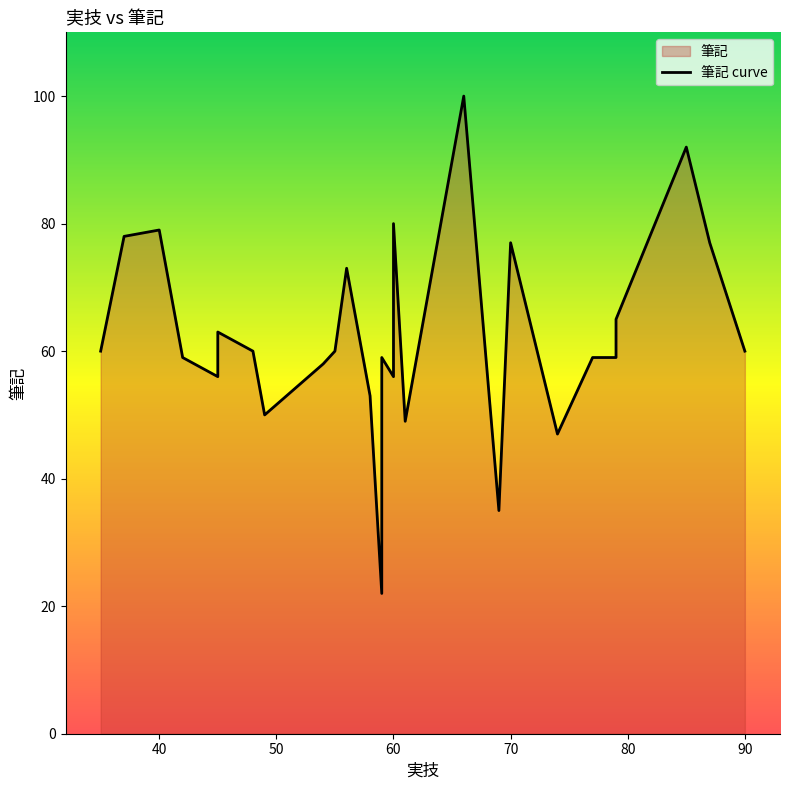

What is the sum of all values?

1746